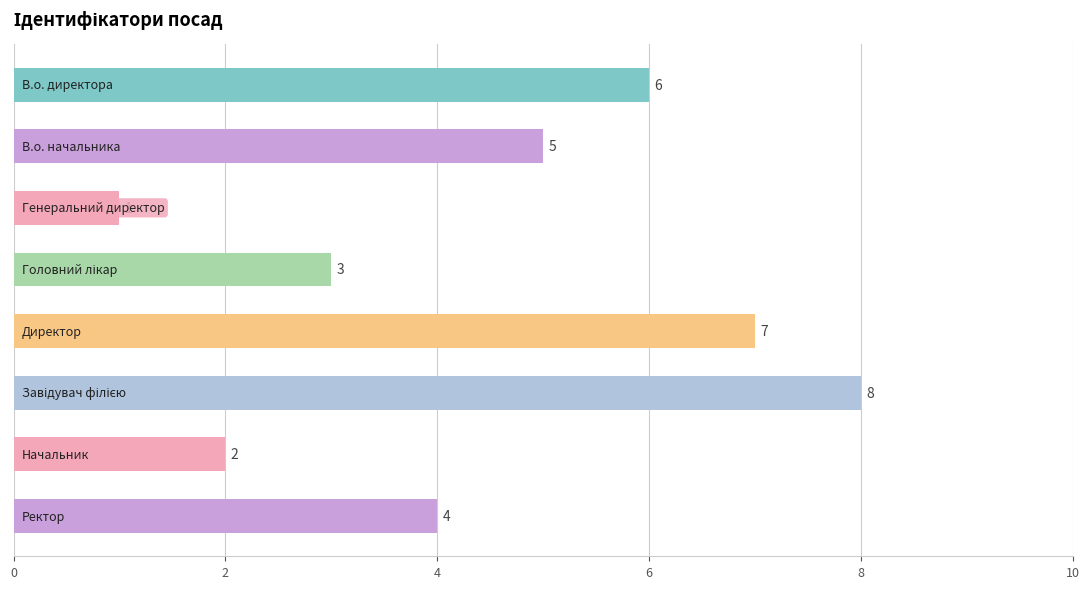

What is the greatest value displayed?

8